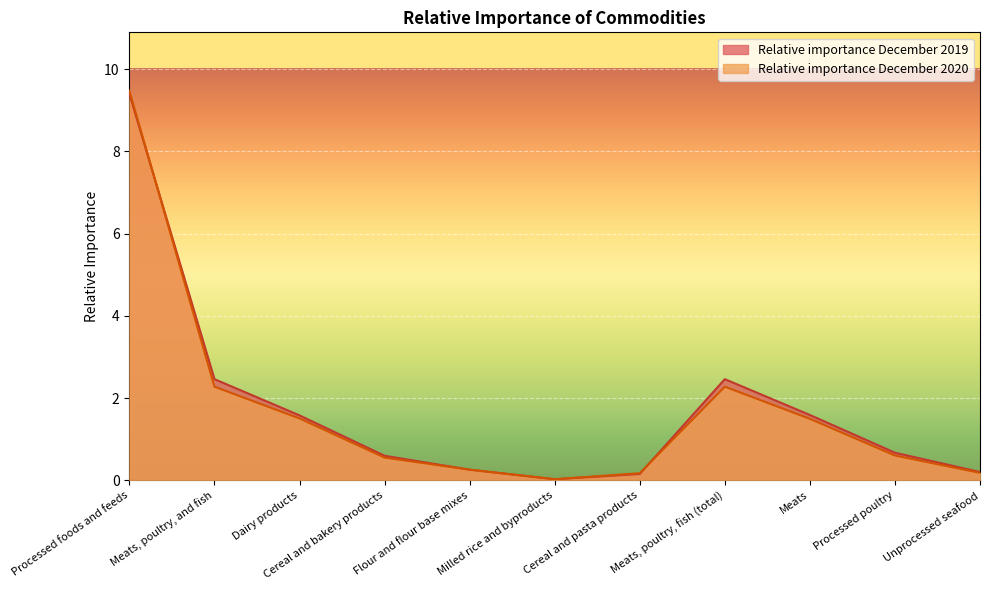

At how many categories does at least one series exceed 1?

5